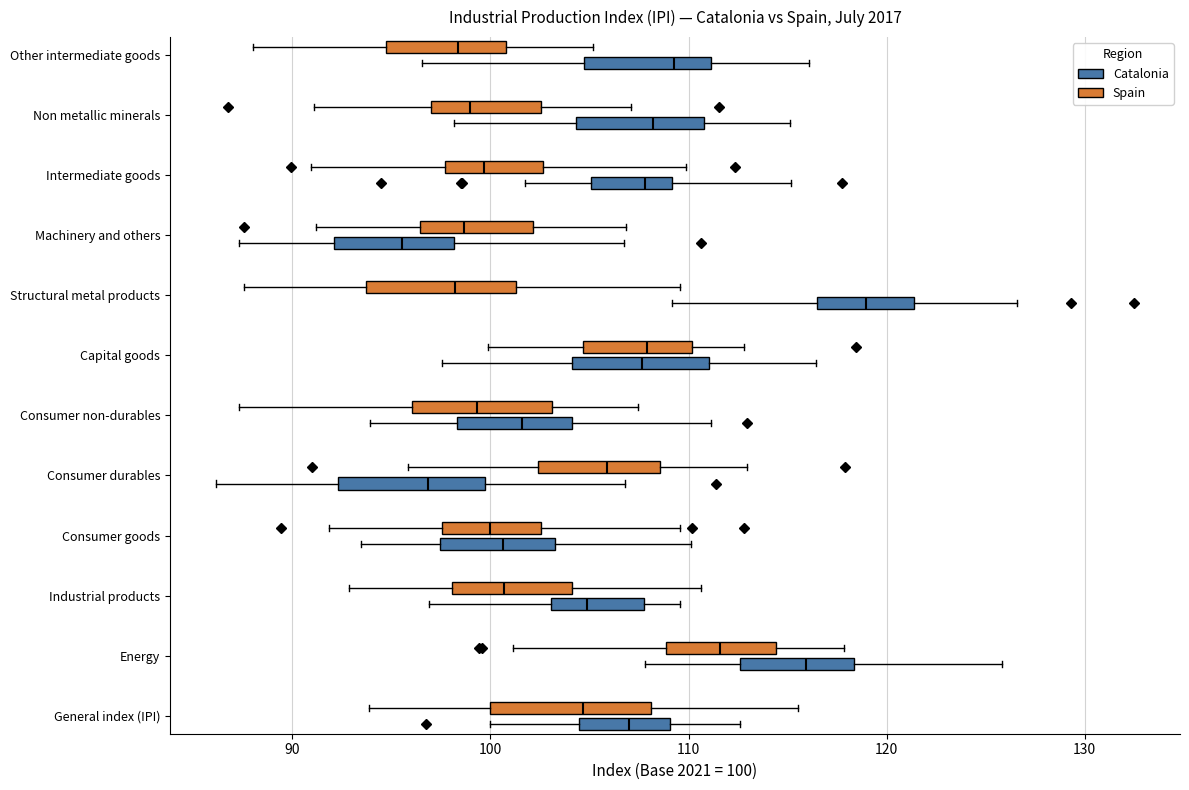

Reading bottom to top, transcribe this box plot: for each box, give where its median line is, the range the box spans, and where its two whiskers end, as read against the x-axis. The values are not printed on the chart, so give them approximately, as read against the axis.

General index (IPI) (Catalonia): median 107, box 104 to 109, whiskers 100 to 113
General index (IPI) (Spain): median 105, box 100 to 108, whiskers 94 to 116
Energy (Catalonia): median 116, box 113 to 118, whiskers 108 to 126
Energy (Spain): median 112, box 109 to 114, whiskers 101 to 118
Industrial products (Catalonia): median 105, box 103 to 108, whiskers 97 to 110
Industrial products (Spain): median 101, box 98 to 104, whiskers 93 to 111
Consumer goods (Catalonia): median 101, box 97 to 103, whiskers 93 to 110
Consumer goods (Spain): median 100, box 98 to 103, whiskers 92 to 110
Consumer durables (Catalonia): median 97, box 92 to 100, whiskers 86 to 107
Consumer durables (Spain): median 106, box 102 to 109, whiskers 96 to 113
Consumer non-durables (Catalonia): median 102, box 98 to 104, whiskers 94 to 111
Consumer non-durables (Spain): median 99, box 96 to 103, whiskers 87 to 107
Capital goods (Catalonia): median 108, box 104 to 111, whiskers 98 to 116
Capital goods (Spain): median 108, box 105 to 110, whiskers 100 to 113
Structural metal products (Catalonia): median 119, box 116 to 121, whiskers 109 to 127
Structural metal products (Spain): median 98, box 94 to 101, whiskers 88 to 110
Machinery and others (Catalonia): median 96, box 92 to 98, whiskers 87 to 107
Machinery and others (Spain): median 99, box 96 to 102, whiskers 91 to 107
Intermediate goods (Catalonia): median 108, box 105 to 109, whiskers 102 to 115
Intermediate goods (Spain): median 100, box 98 to 103, whiskers 91 to 110
Non metallic minerals (Catalonia): median 108, box 104 to 111, whiskers 98 to 115
Non metallic minerals (Spain): median 99, box 97 to 103, whiskers 91 to 107
Other intermediate goods (Catalonia): median 109, box 105 to 111, whiskers 97 to 116
Other intermediate goods (Spain): median 98, box 95 to 101, whiskers 88 to 105